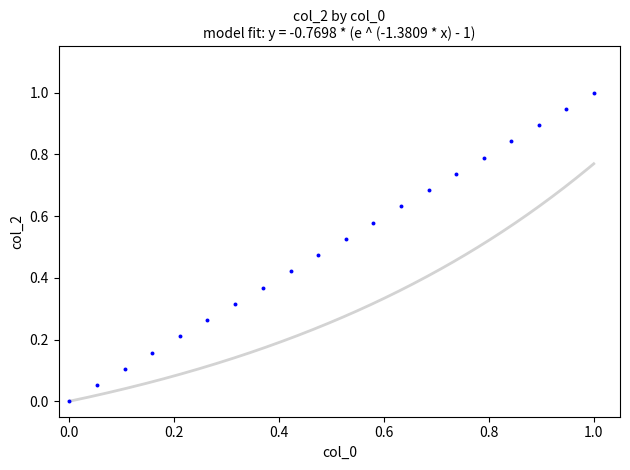

What is the range of X values (max minus min)?

1.0